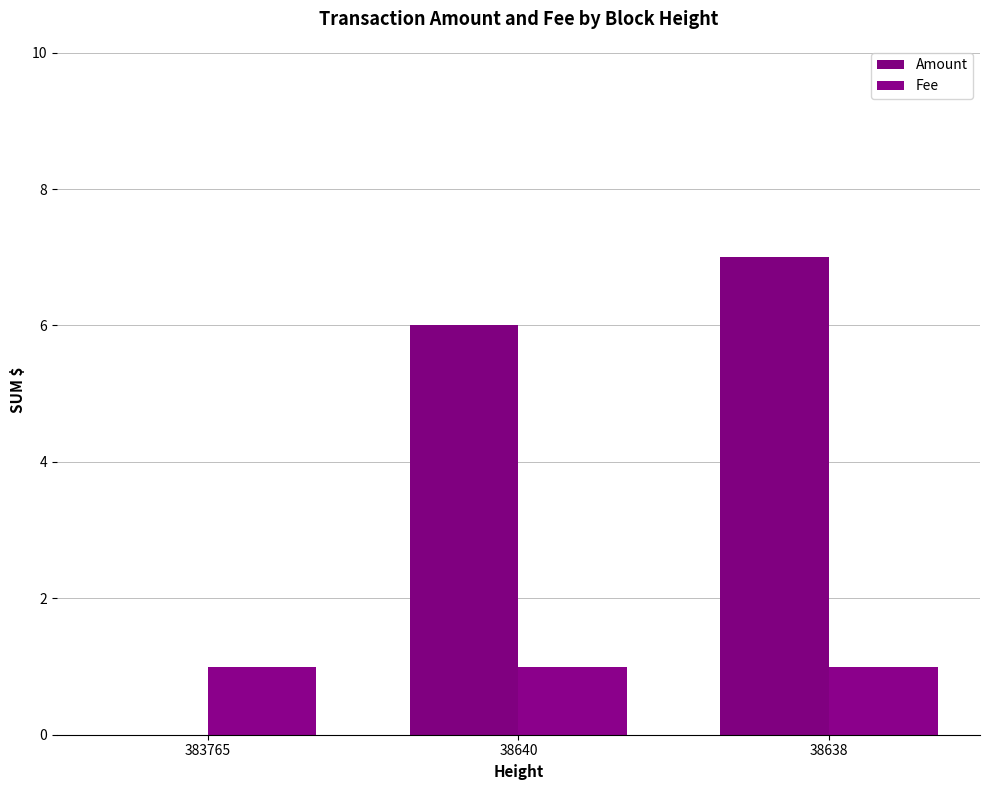

Which series has the largest total across all categories?

Amount